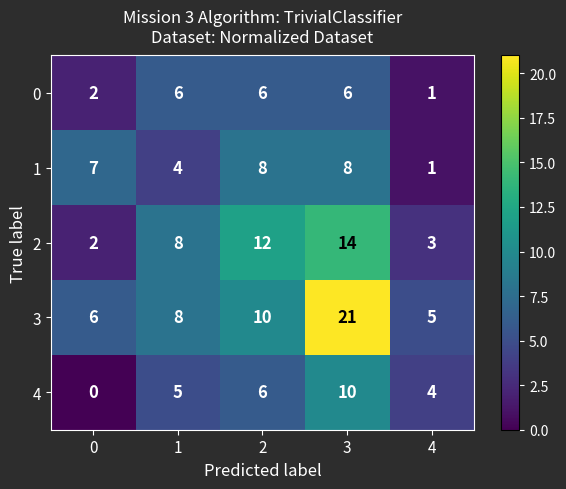

Reading right to left, transcribe all the data shown in this chart.

0: 4=1	3=6	2=6	1=6	0=2
1: 4=1	3=8	2=8	1=4	0=7
2: 4=3	3=14	2=12	1=8	0=2
3: 4=5	3=21	2=10	1=8	0=6
4: 4=4	3=10	2=6	1=5	0=0